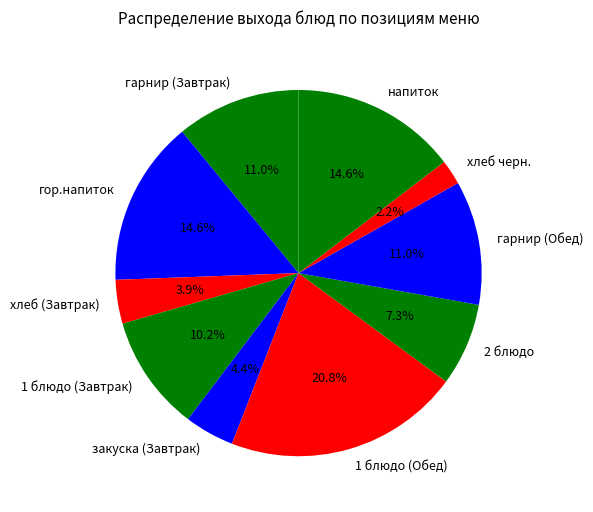

Is there any slice that represents more than half of the pie?

No